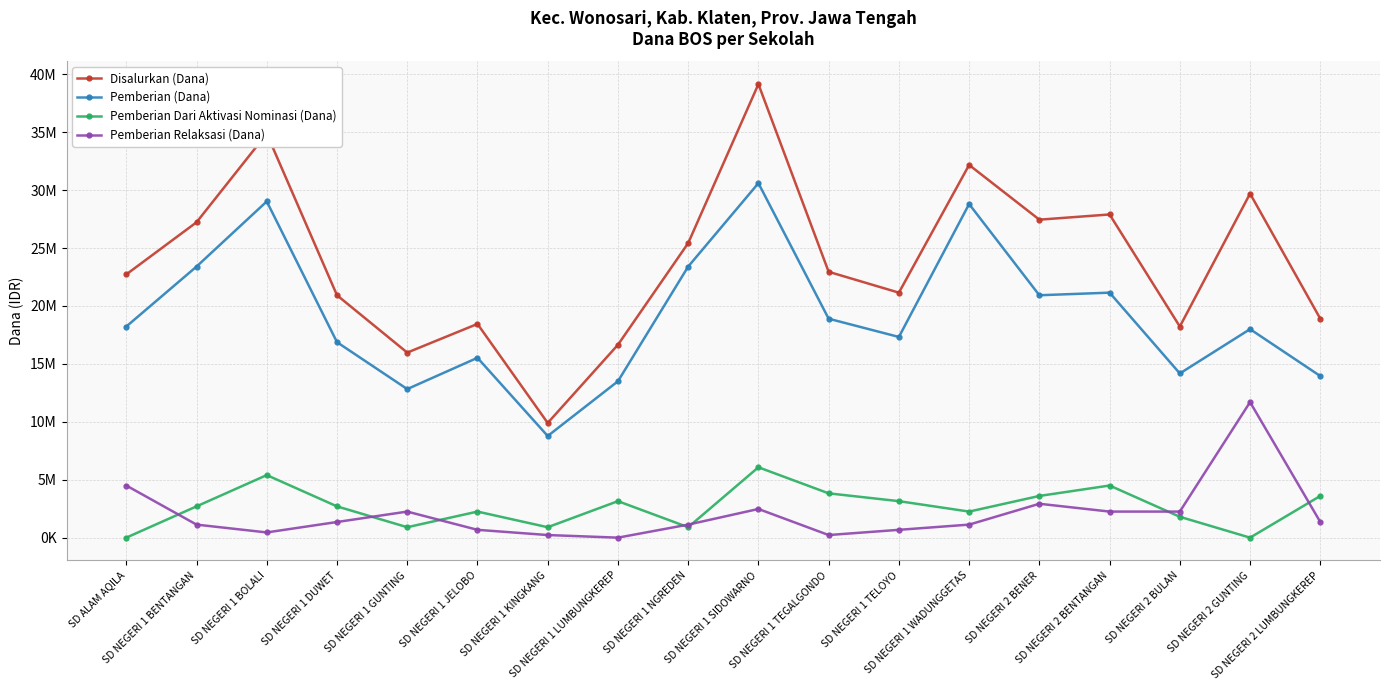

True or false: Pemberian Dari Aktivasi Nominasi (Dana) and Disalurkan (Dana) intersect in this chart.

False